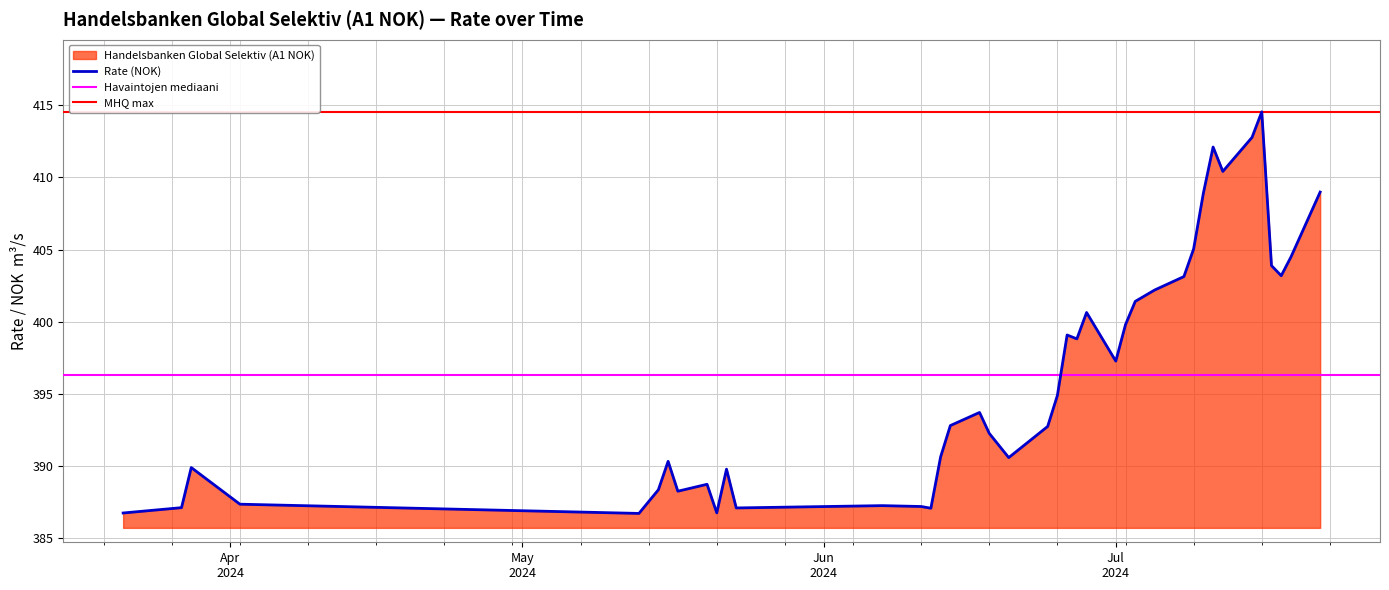

What is the minimum value for Rate (NOK)?

386.7